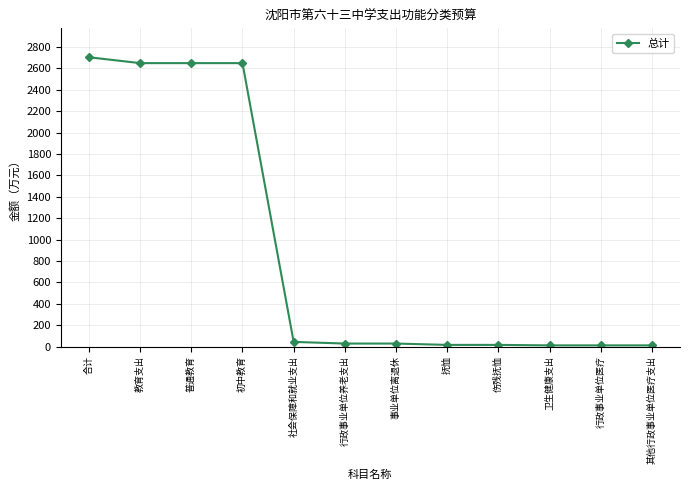

What is the label of the 3rd point from the right?

卫生健康支出